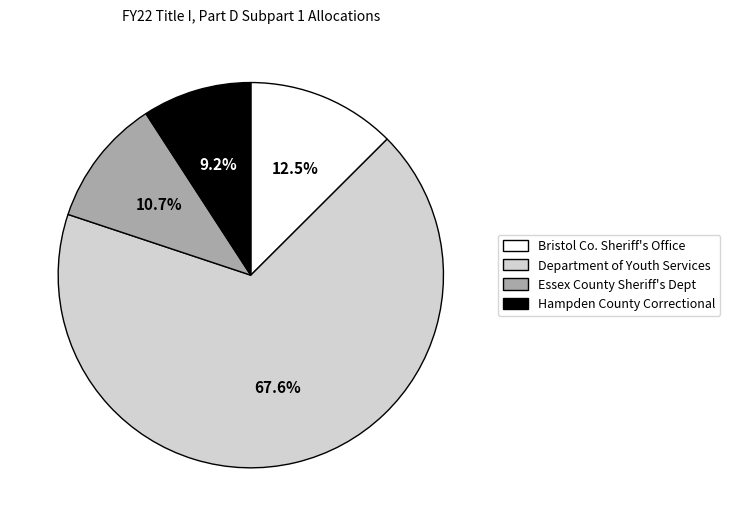

Count the number of slices in the pie.

4